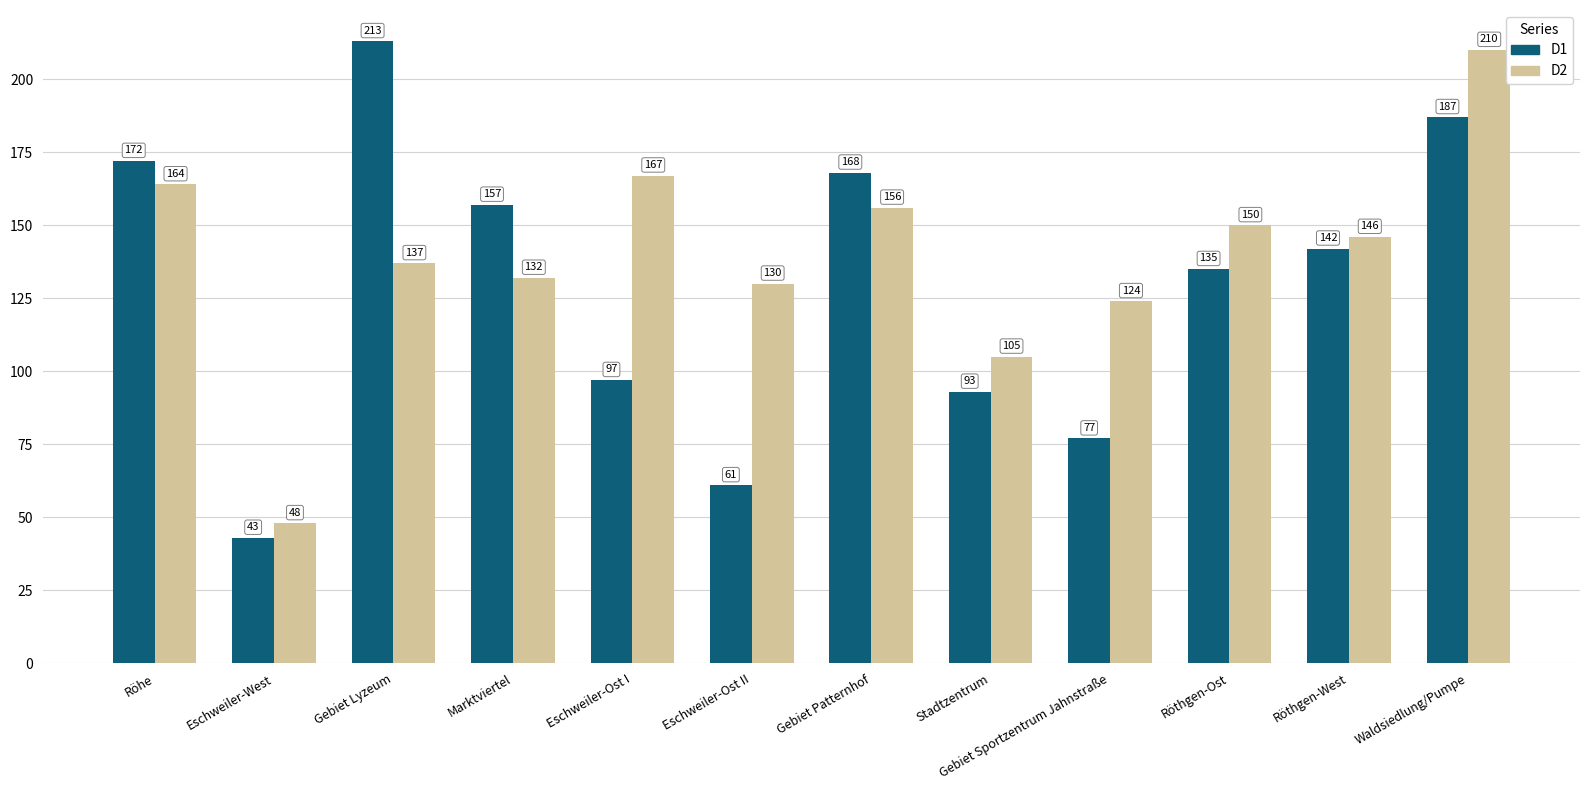

Is it true that D2 equals 164 at Röhe?

True